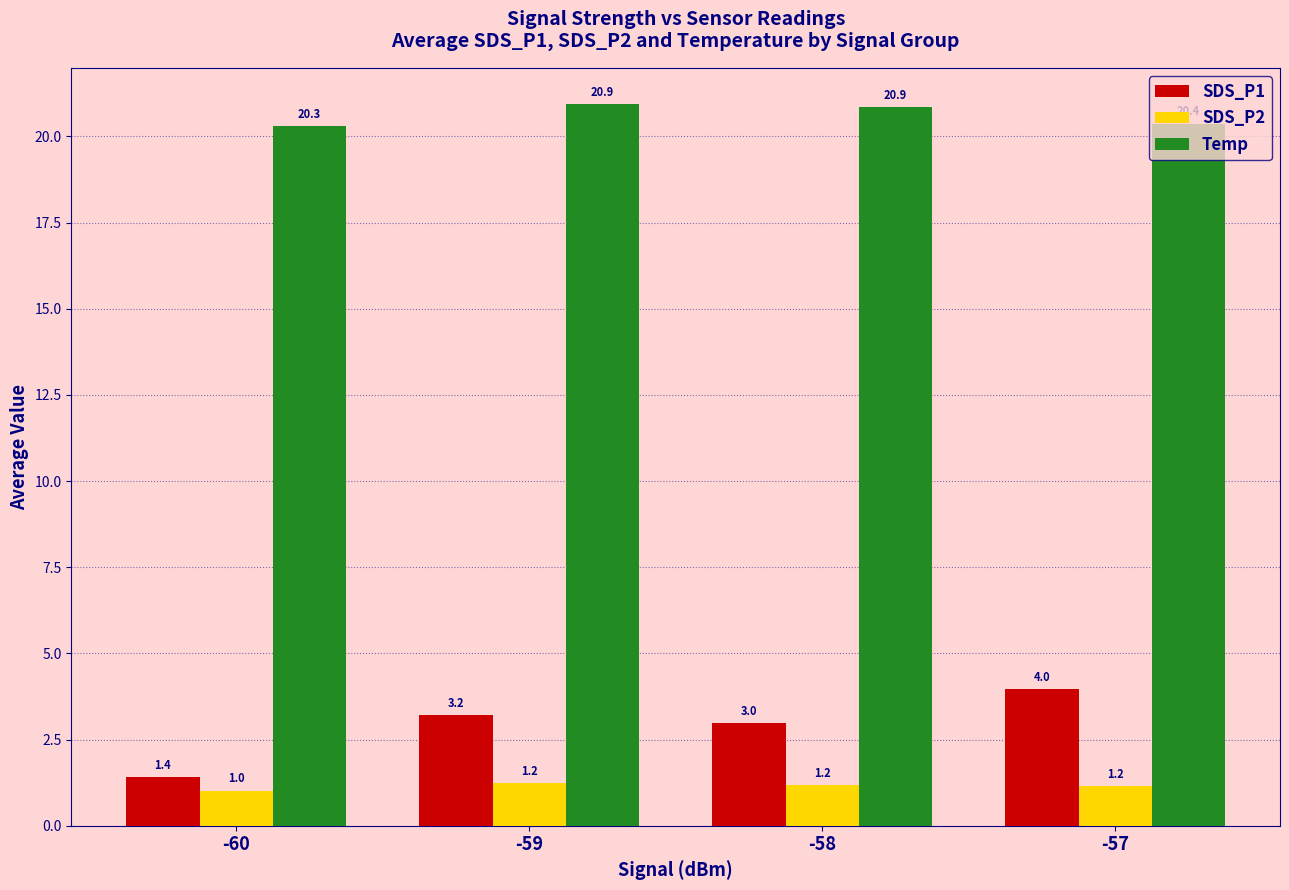

Reading right to left, extract all data points from this chart.

SDS_P1: -57=4.0	-58=3.0	-59=3.2	-60=1.4
SDS_P2: -57=1.2	-58=1.2	-59=1.2	-60=1.0
Temp: -57=20.4	-58=20.9	-59=20.9	-60=20.3